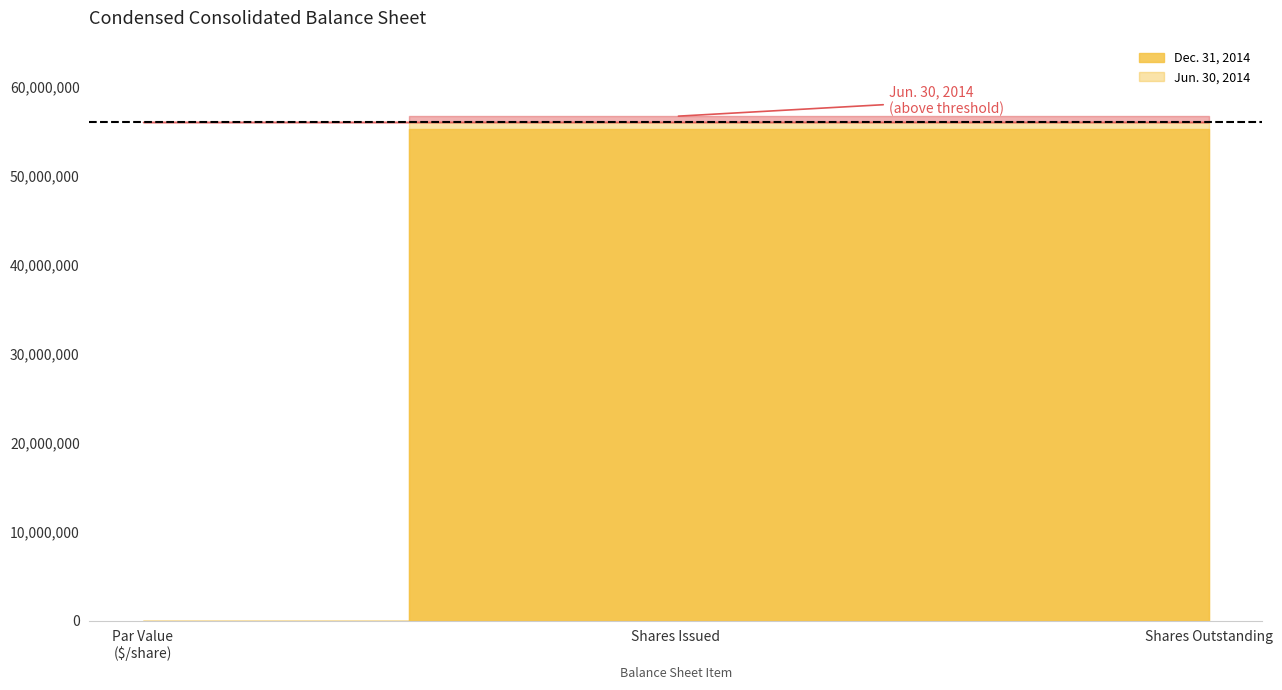

What is the average value of the Jun. 30, 2014 series?

37767444.0